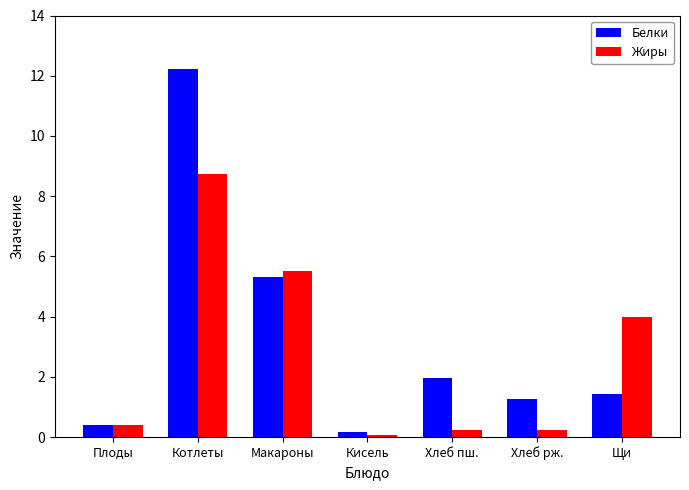

What is the total value across all series at Хлеб пш.?

2.2